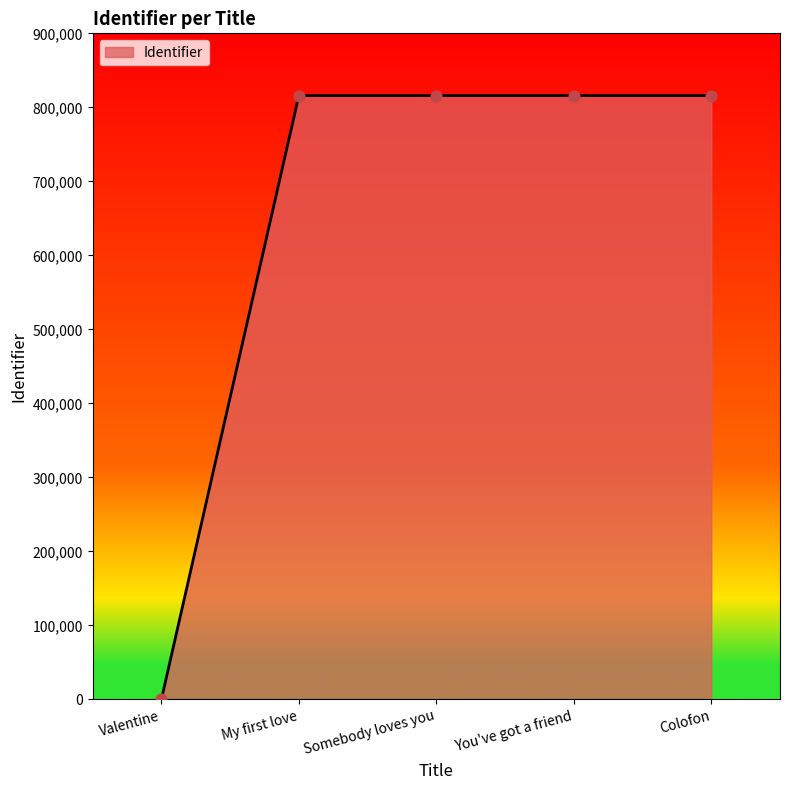

Approximately how many times larger is the value at Somebody loves you compared to My first love?

1.0